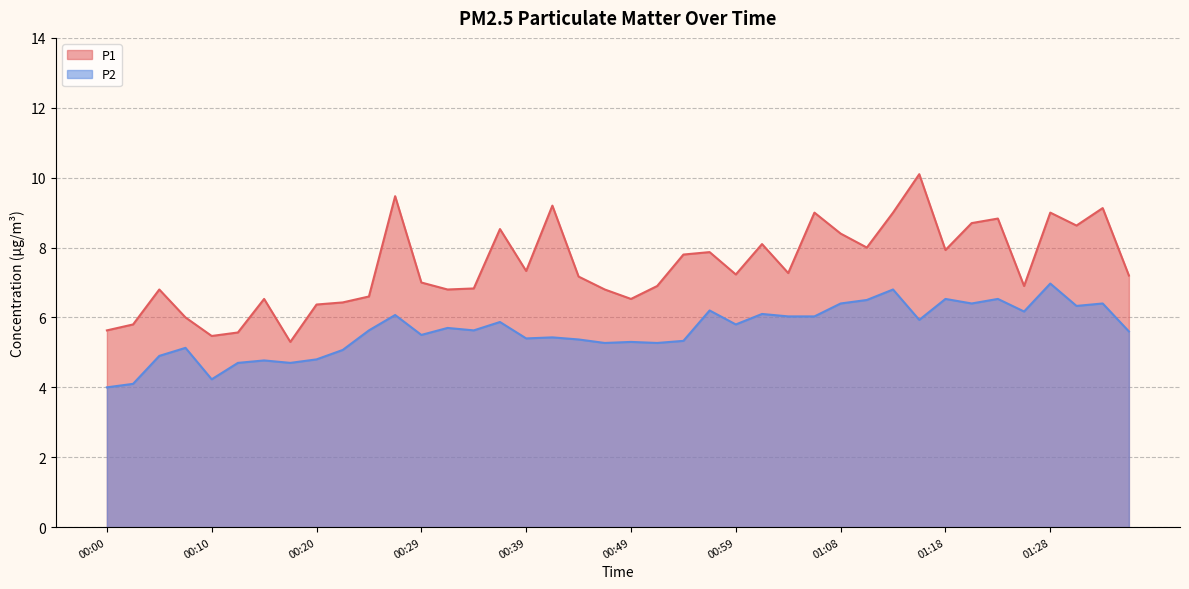

What is the spread (max minus min) of values at 01:18?

1.4